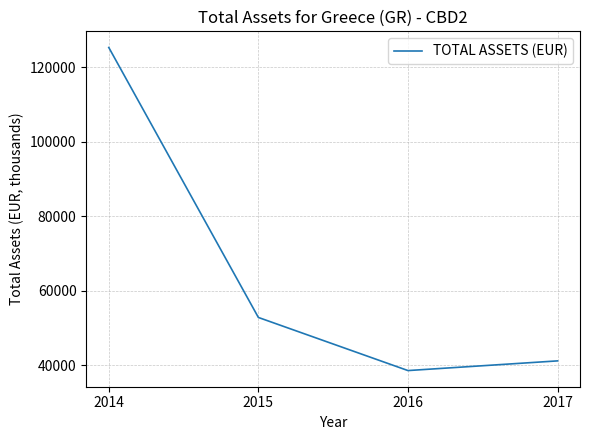

At which category does the chart reach its minimum across all series?

2016